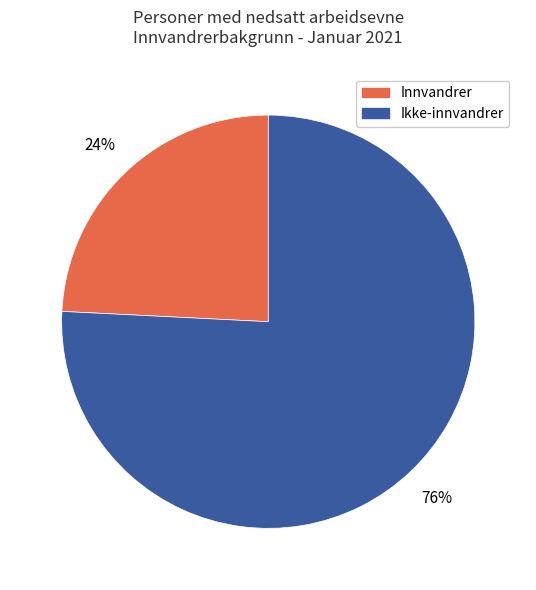

Is there any slice that represents more than half of the pie?

Yes